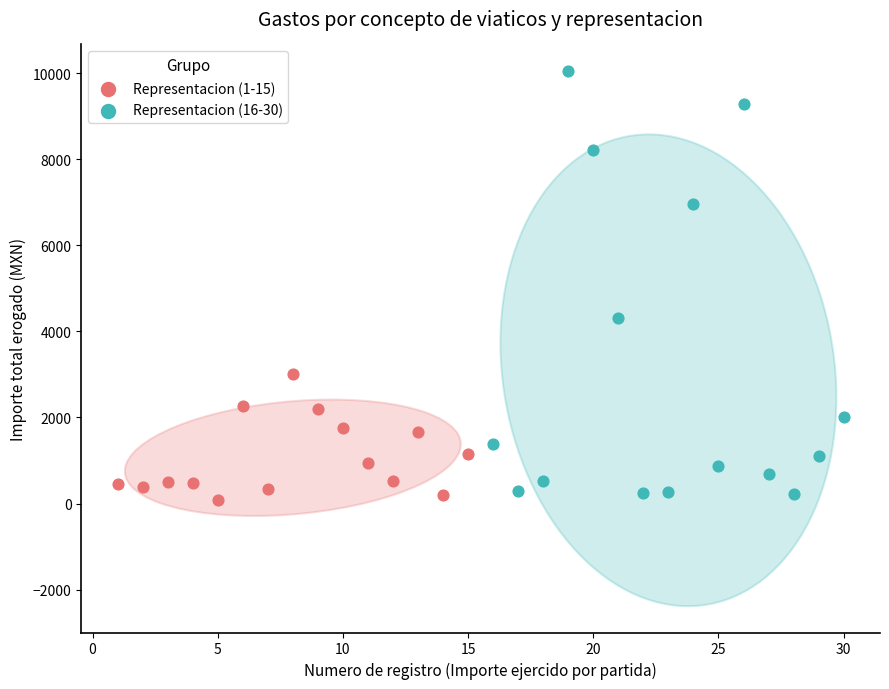

Which series has the widest spread of Y values?

Representacion (16-30)